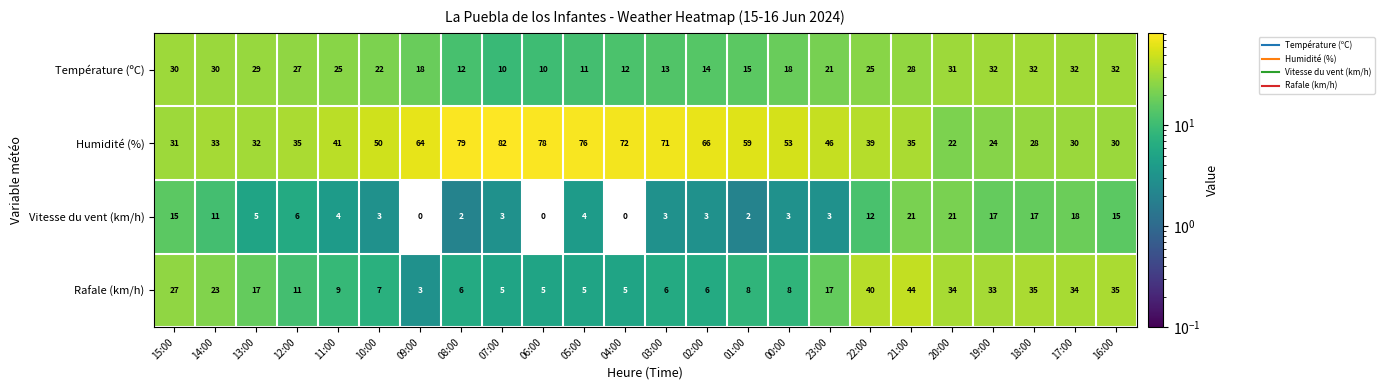

Is it true that Humidité (%) equals 33 at 14:00?

True